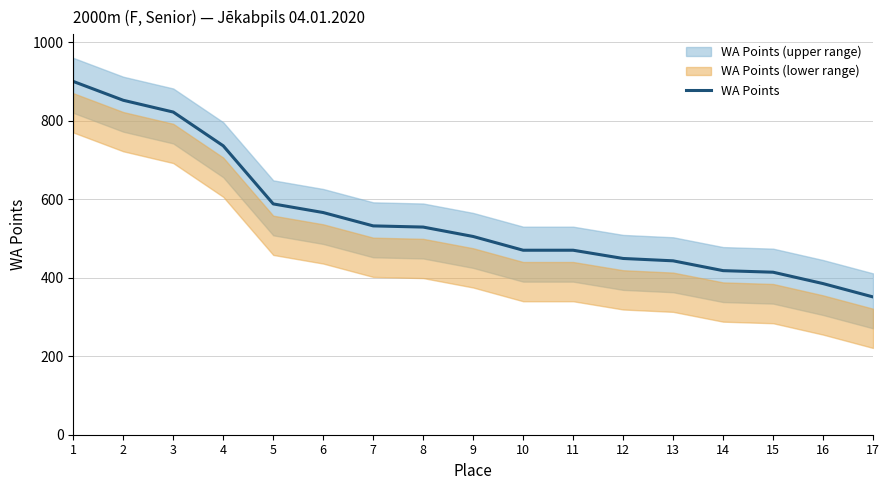

What is the value of the 12th point from the left?

449